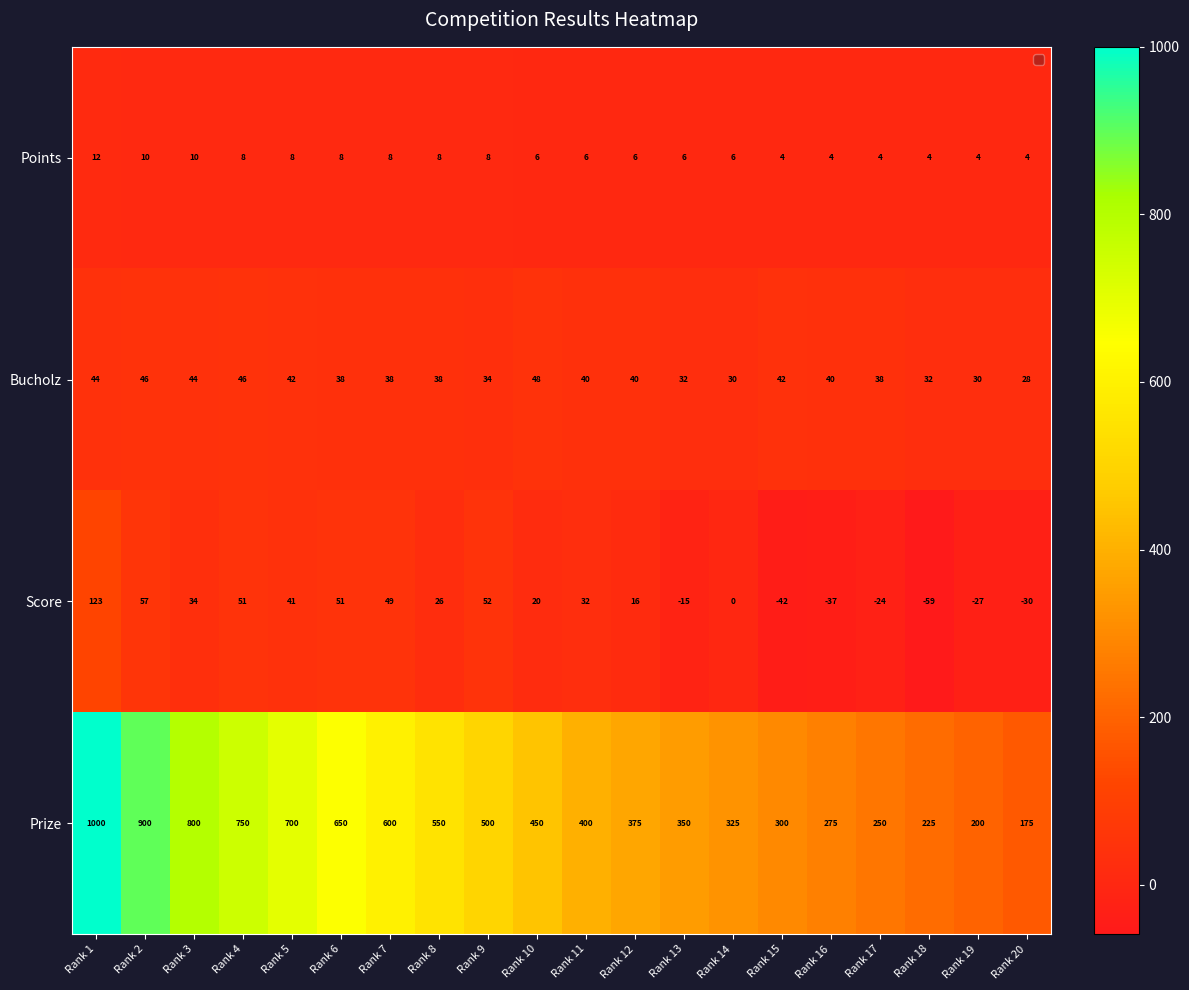

At which category is the sum across all series the highest?

Rank 1